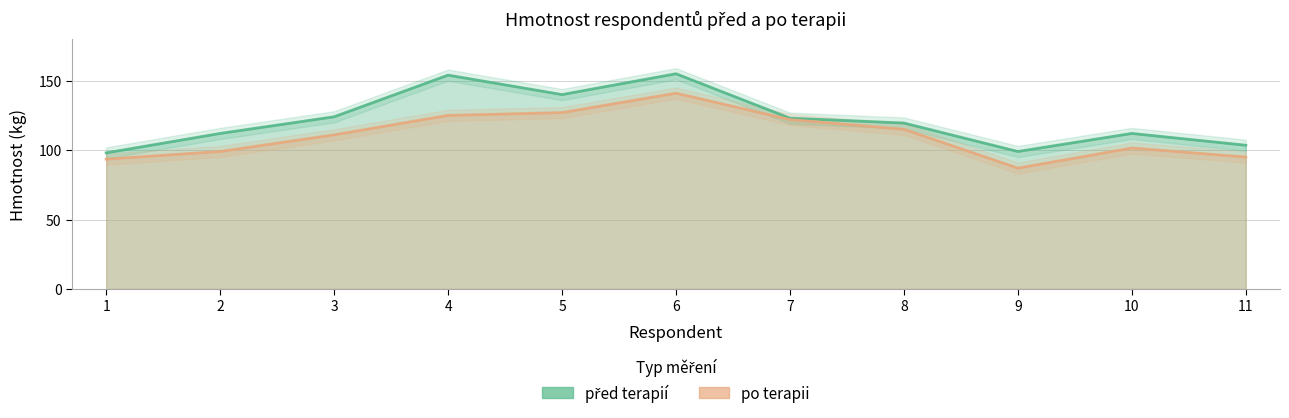

Count the number of data series in this chart.

2